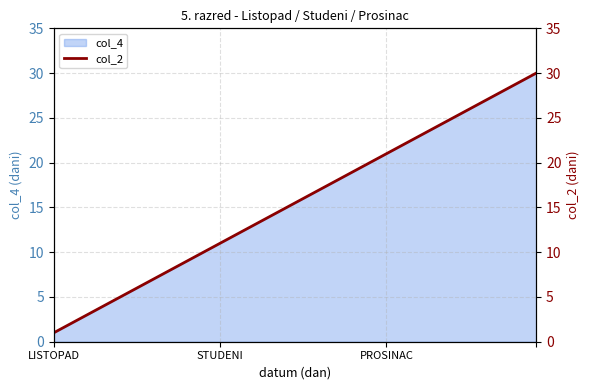

How many lines are shown in the chart?

1